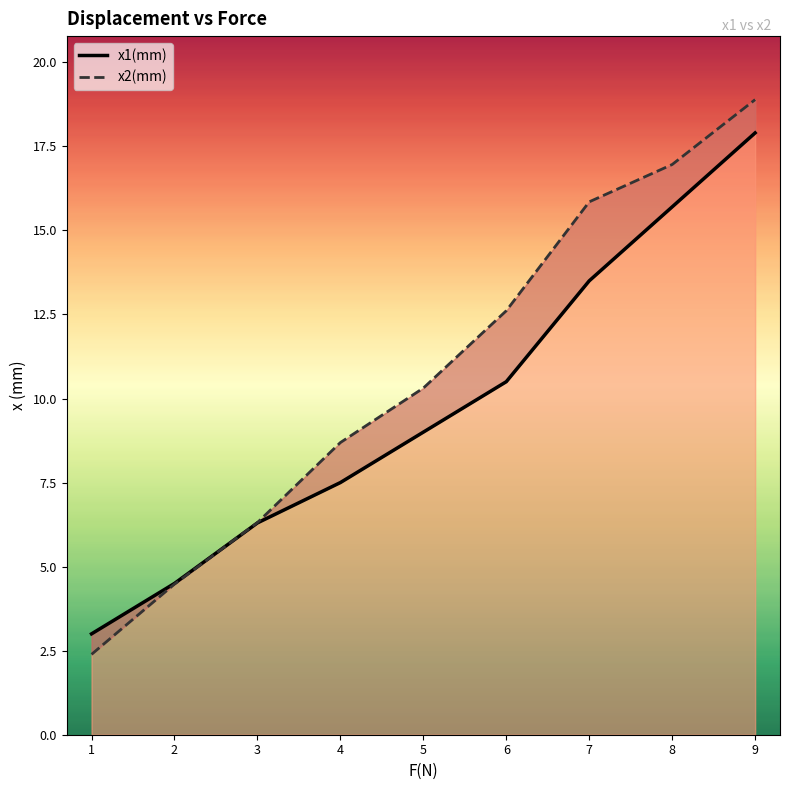

True or false: x2(mm) and x1(mm) intersect in this chart.

True